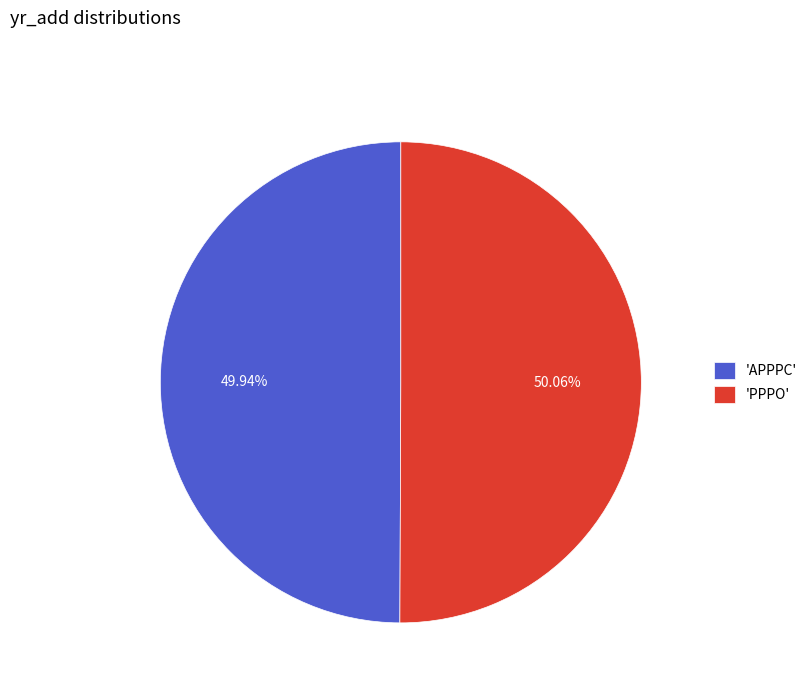

Is the sum of 'APPPC' and 'PPPO' greater than half?

Yes